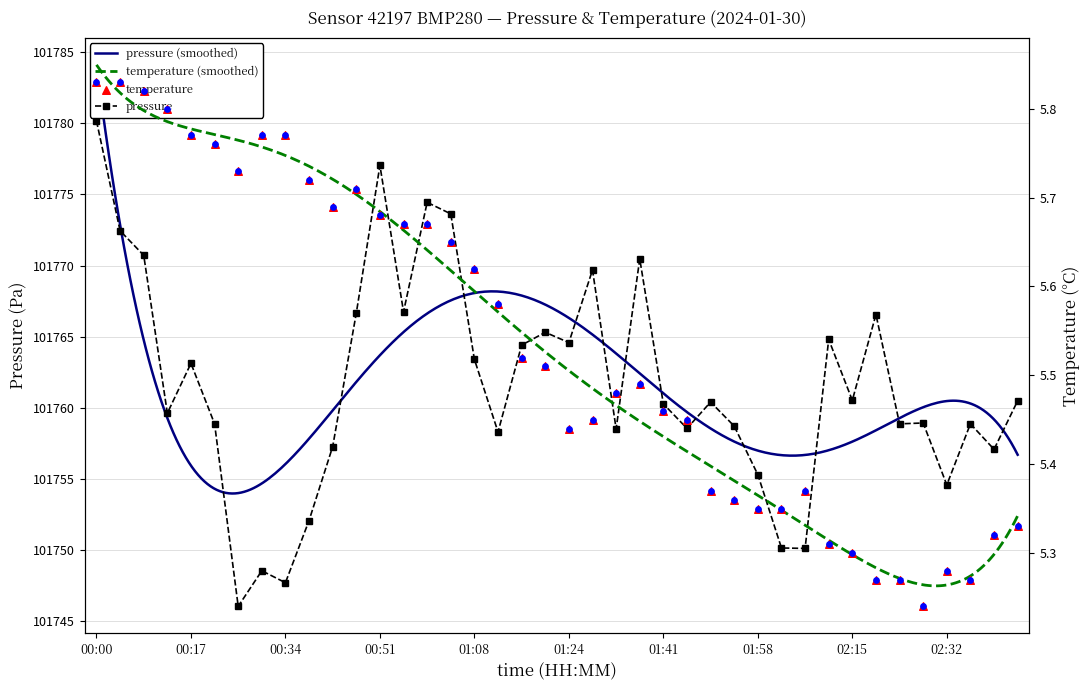

True or false: pressure has more than 2 points higher than both neighbors.

True